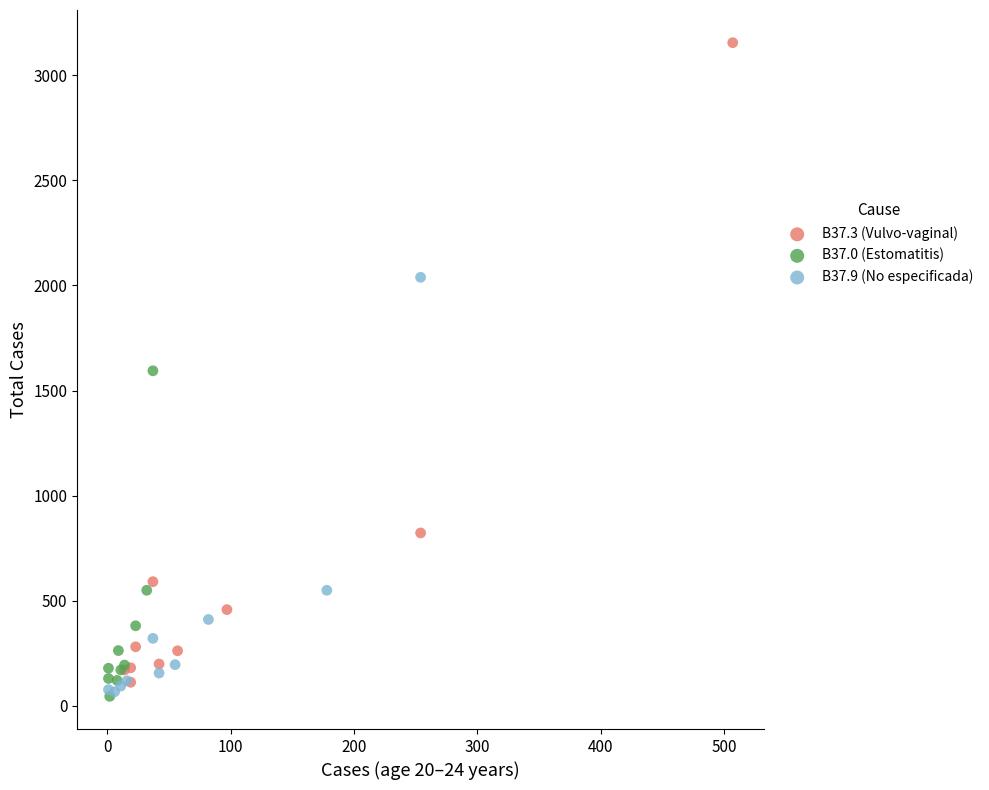

Which series contains the highest Y value?

B37.3 (Vulvo-vaginal)